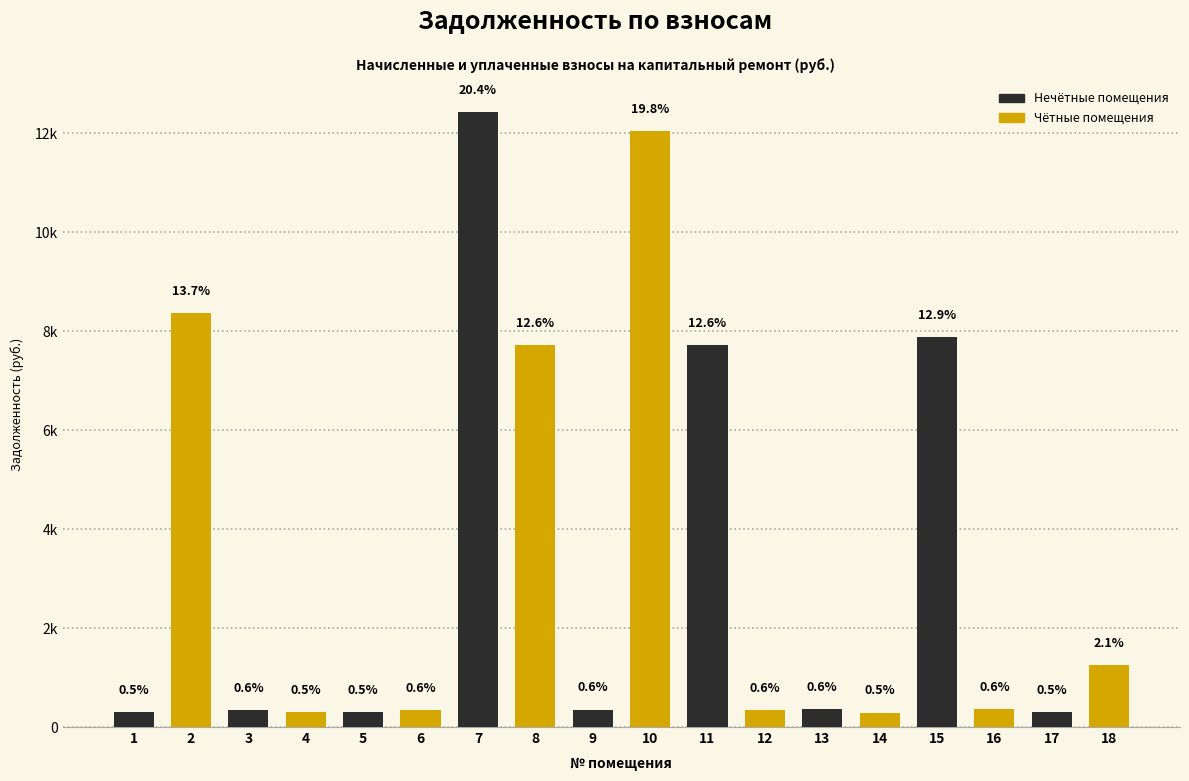

Does the chart contain any negative values?

No